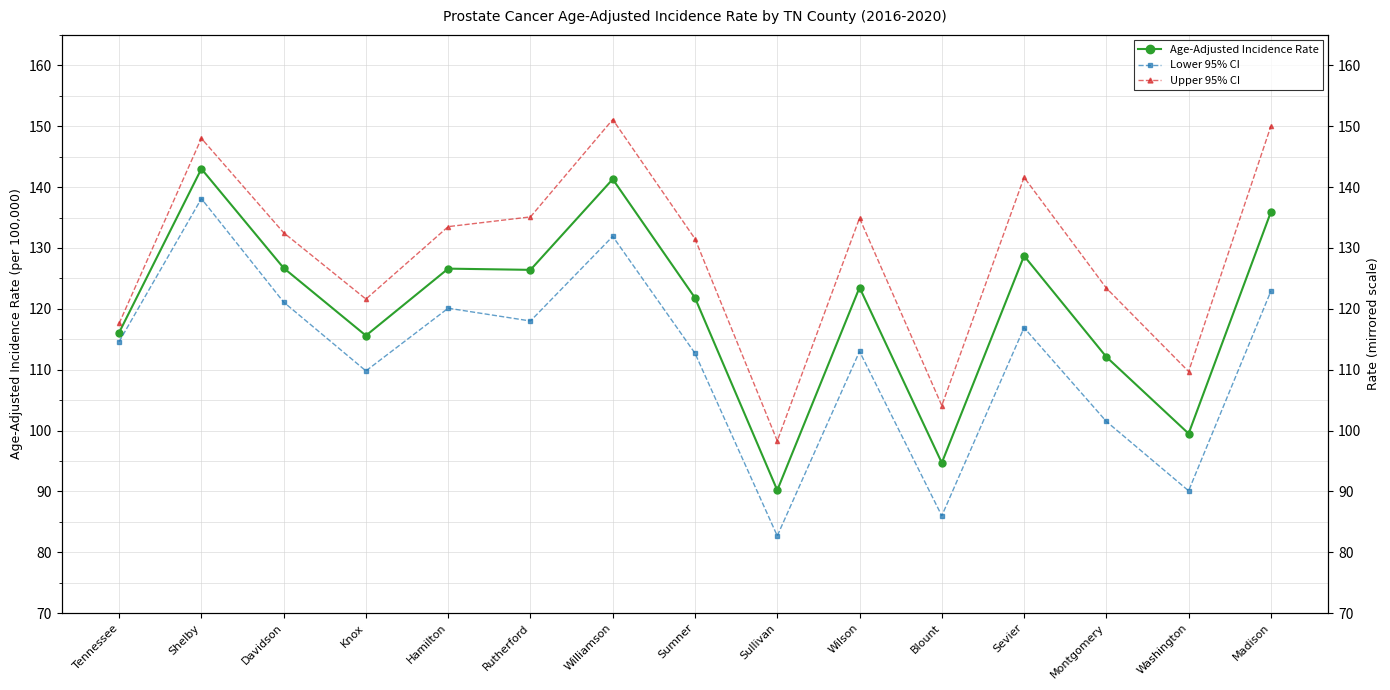

What is the difference between the second highest and second lowest values in the Age-Adjusted Incidence Rate series?

46.6